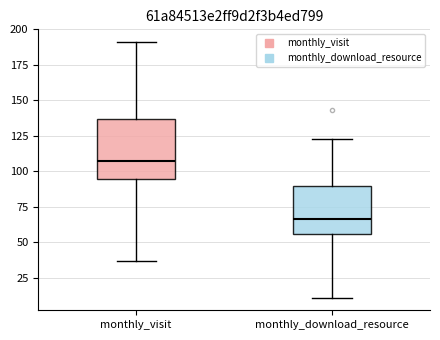

Comparing the boxes themselves (not the whiskers), which one is the tallest?

monthly_visit